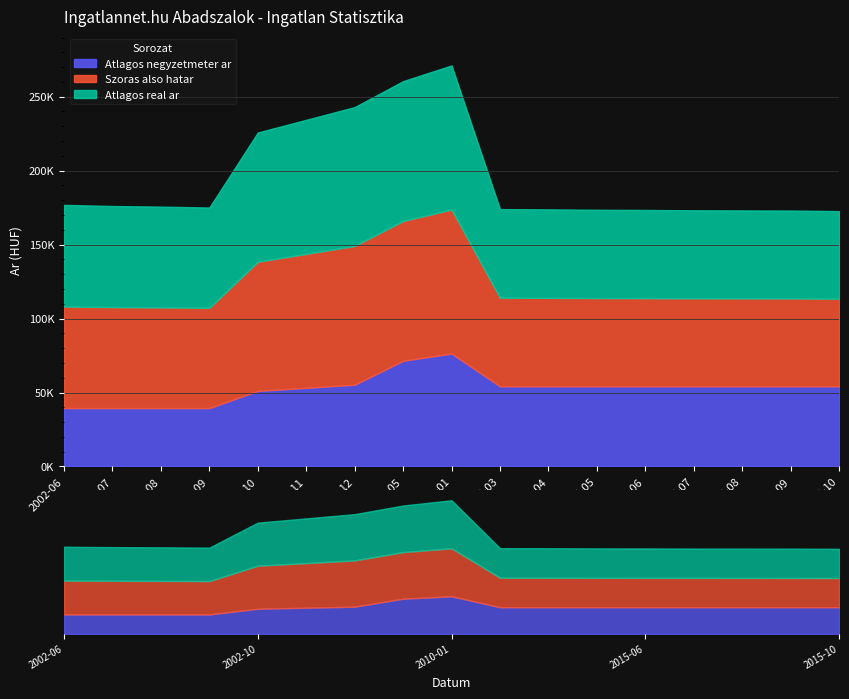

What is the difference between the maximum and minimum values in the Atlagos negyzetmeter ar series?

36867